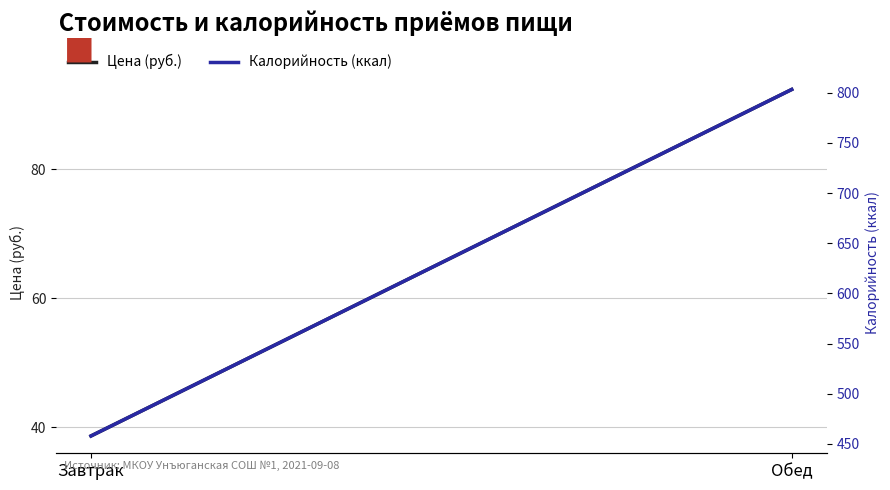

What are all the series names shown in the legend?

Цена (руб.), Калорийность (ккал)